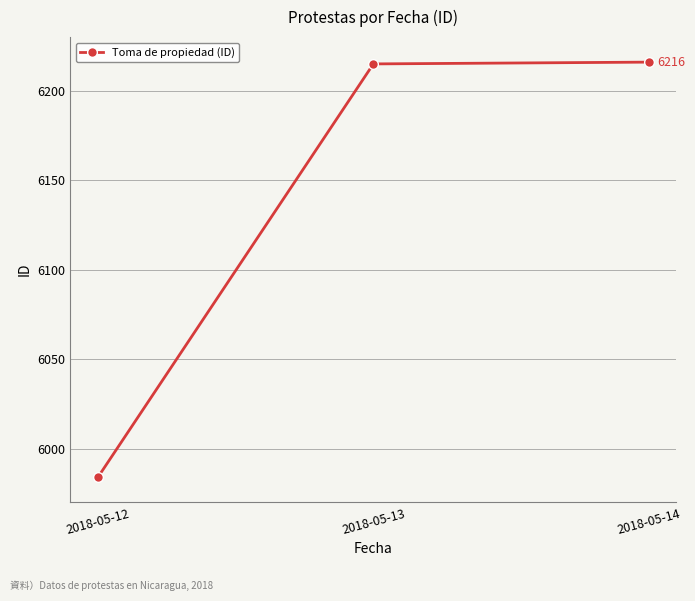

What is the approximate value at 2018-05-13, to the nearest 50?

6200